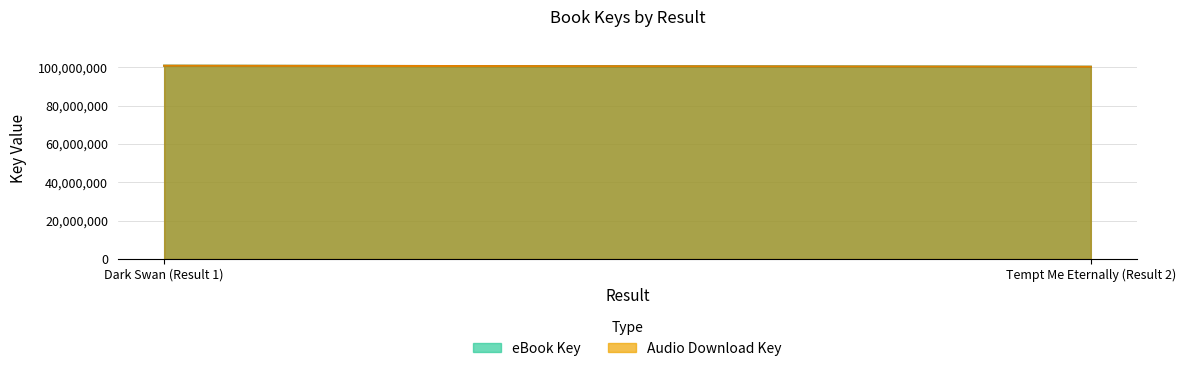

Which has a higher value, Tempt Me Eternally (Result 2) or Dark Swan (Result 1)?

Dark Swan (Result 1)